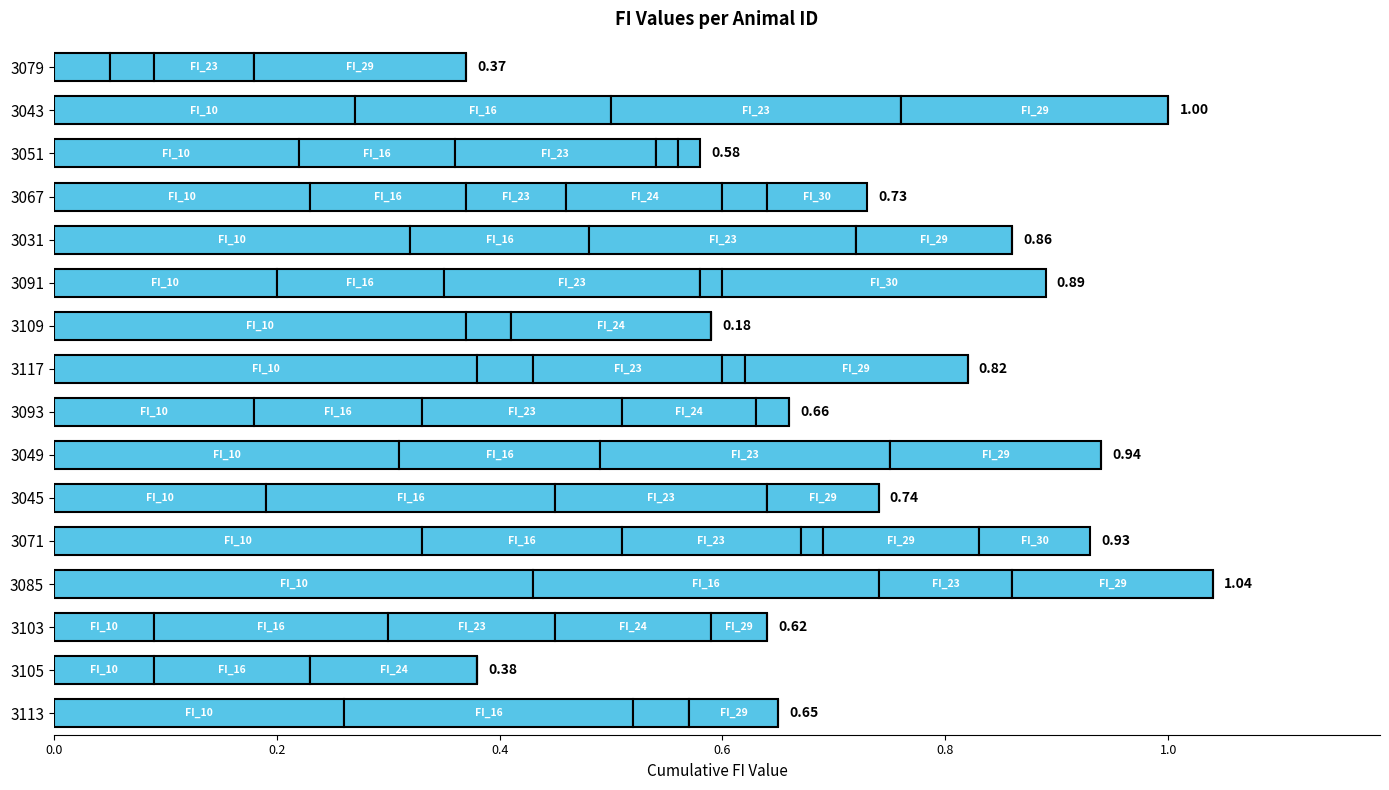

Count the number of categories in the chart.

16